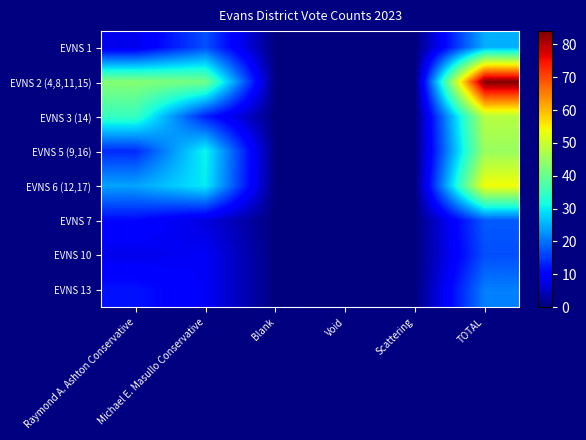

Reading right to left, extract all data points from this chart.

EVNS 1: TOTAL=25	Scattering=0	Void=0	Blank=0	Michael E. Masullo Conservative=17	Raymond A. Ashton Conservative=8
EVNS 2 (4,8,11,15): TOTAL=84	Scattering=0	Void=0	Blank=0	Michael E. Masullo Conservative=41	Raymond A. Ashton Conservative=43
EVNS 3 (14): TOTAL=48	Scattering=0	Void=0	Blank=0	Michael E. Masullo Conservative=13	Raymond A. Ashton Conservative=35
EVNS 5 (9,16): TOTAL=45	Scattering=0	Void=0	Blank=0	Michael E. Masullo Conservative=31	Raymond A. Ashton Conservative=14
EVNS 6 (12,17): TOTAL=54	Scattering=0	Void=0	Blank=0	Michael E. Masullo Conservative=30	Raymond A. Ashton Conservative=24
EVNS 7: TOTAL=18	Scattering=0	Void=0	Blank=0	Michael E. Masullo Conservative=7	Raymond A. Ashton Conservative=11
EVNS 10: TOTAL=17	Scattering=0	Void=0	Blank=0	Michael E. Masullo Conservative=9	Raymond A. Ashton Conservative=8
EVNS 13: TOTAL=21	Scattering=0	Void=0	Blank=0	Michael E. Masullo Conservative=9	Raymond A. Ashton Conservative=12